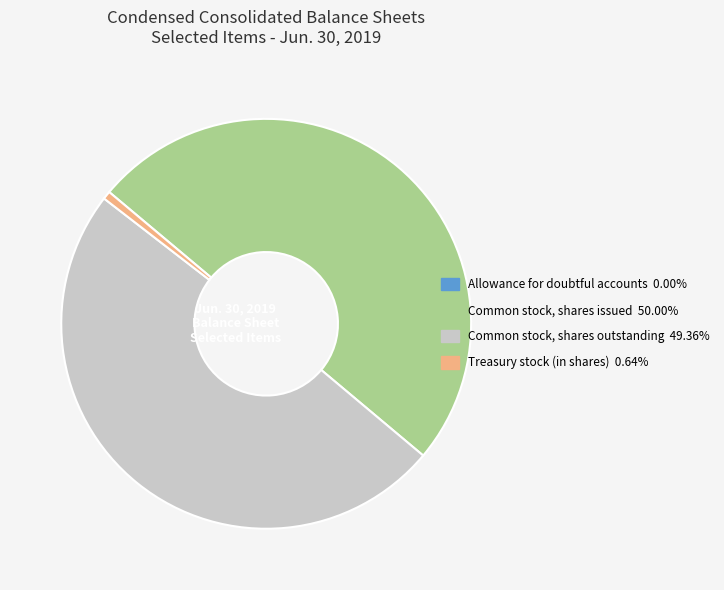

Which category has the biggest portion of the pie?

Common stock, shares issued